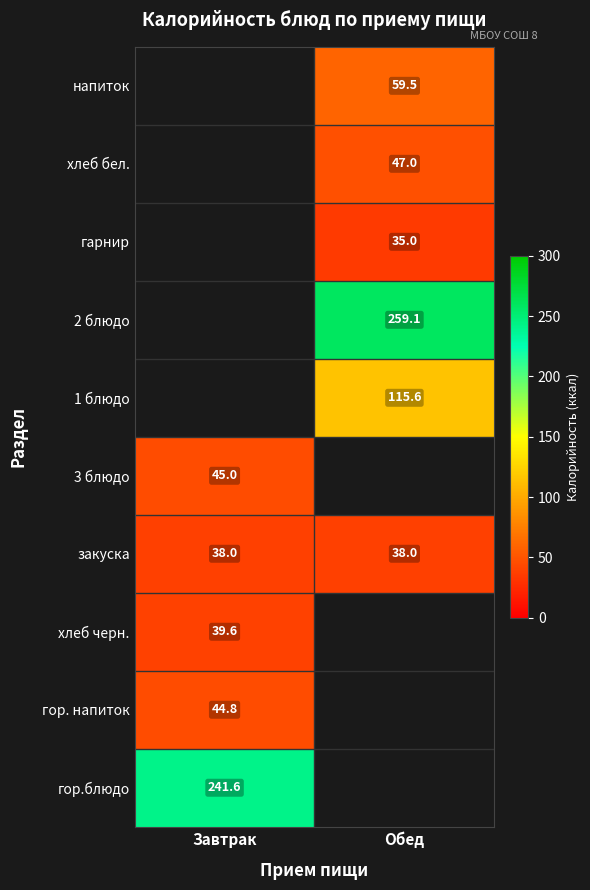

Is the value of хлеб черн. at Завтрак greater than the value of гор. напиток at Завтрак?

No